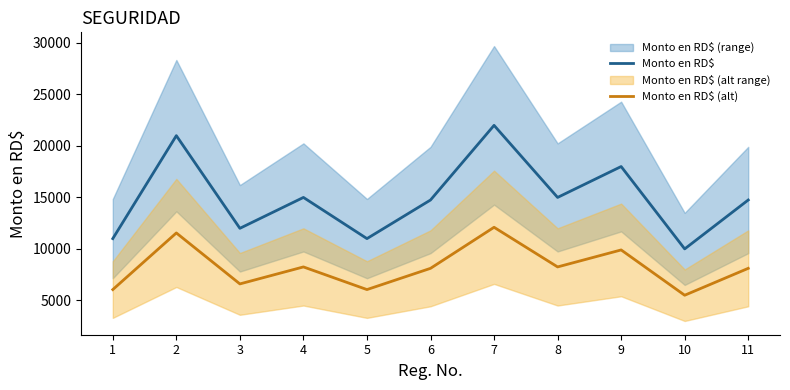

Which series has the largest range (max minus min)?

Monto en RD$